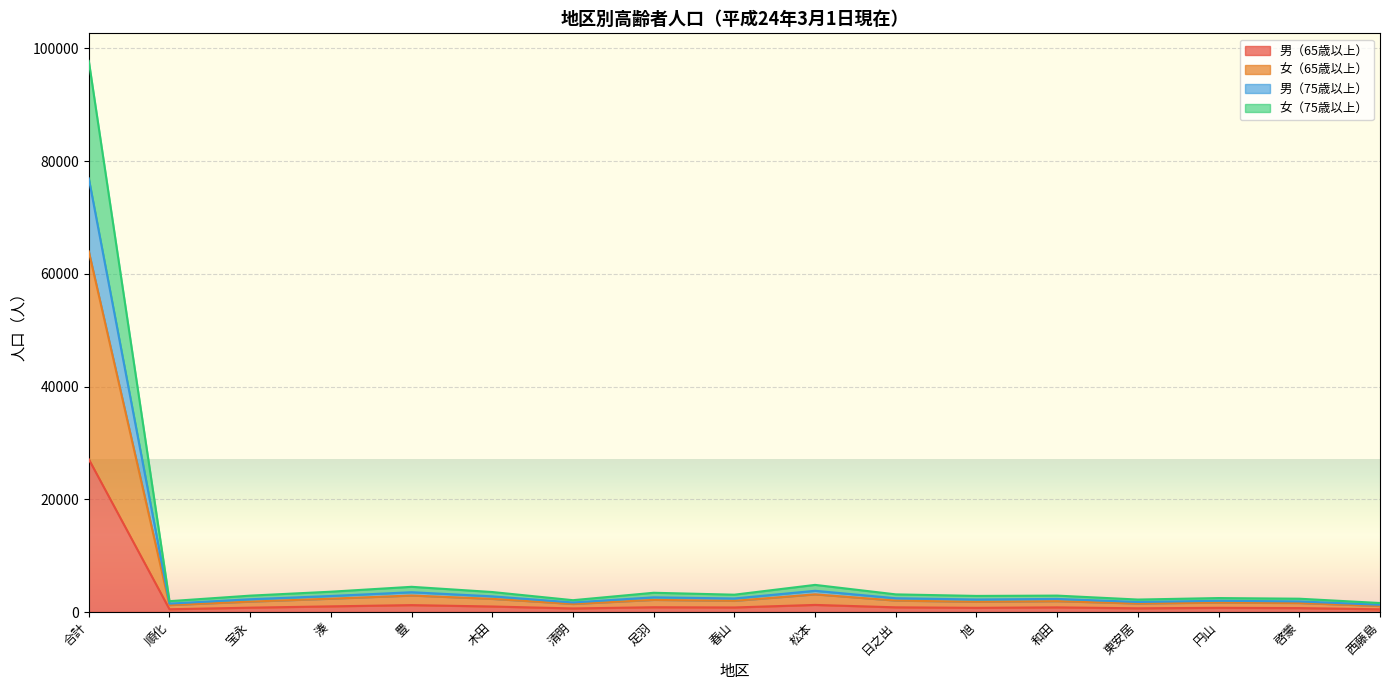

What is the label of the 16th point from the right?

順化